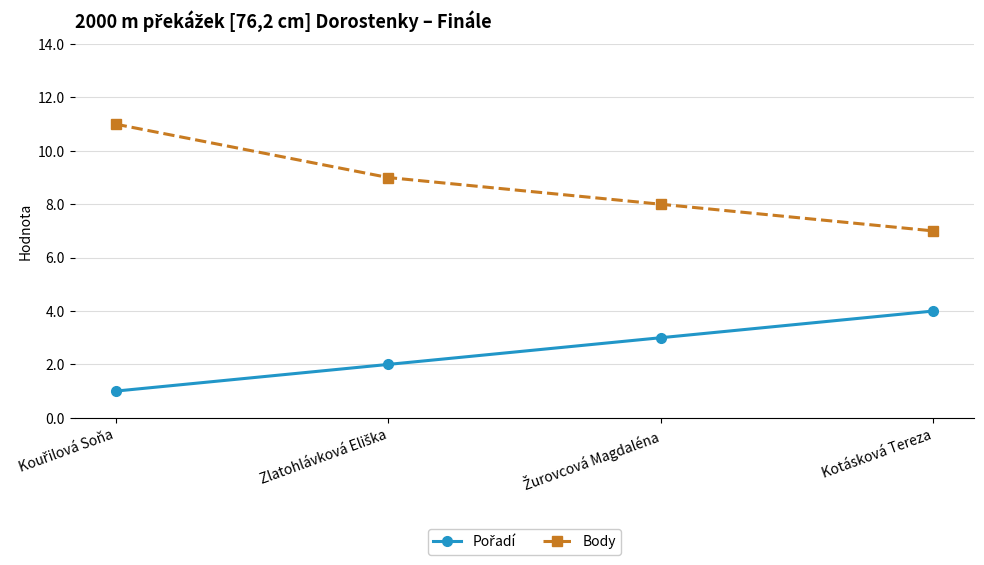

Count the number of categories in the chart.

4